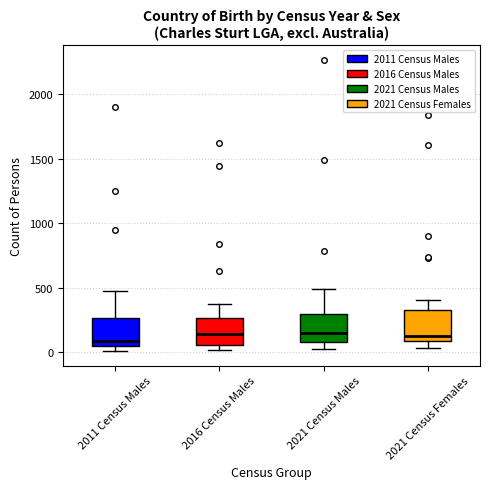

Reading left to right, read every box against the y-axis: the position of its median line, the range the box covers, and the ends of its whiskers. The values are not printed on the chart, so give them approximately, as read against the axis.

2011 Census Males: median 100, box 50 to 250, whiskers 0 to 500
2016 Census Males: median 150, box 50 to 250, whiskers 0 to 400
2021 Census Males: median 150, box 100 to 300, whiskers 50 to 500
2021 Census Females: median 150, box 100 to 350, whiskers 50 to 400